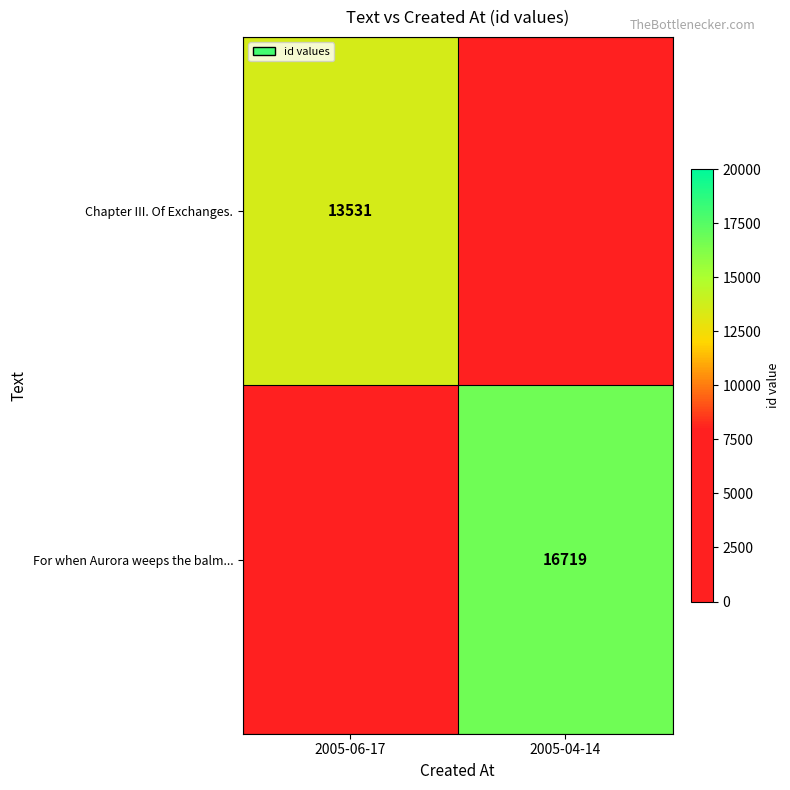

What is the total value across all series at 2005-06-17?

13531